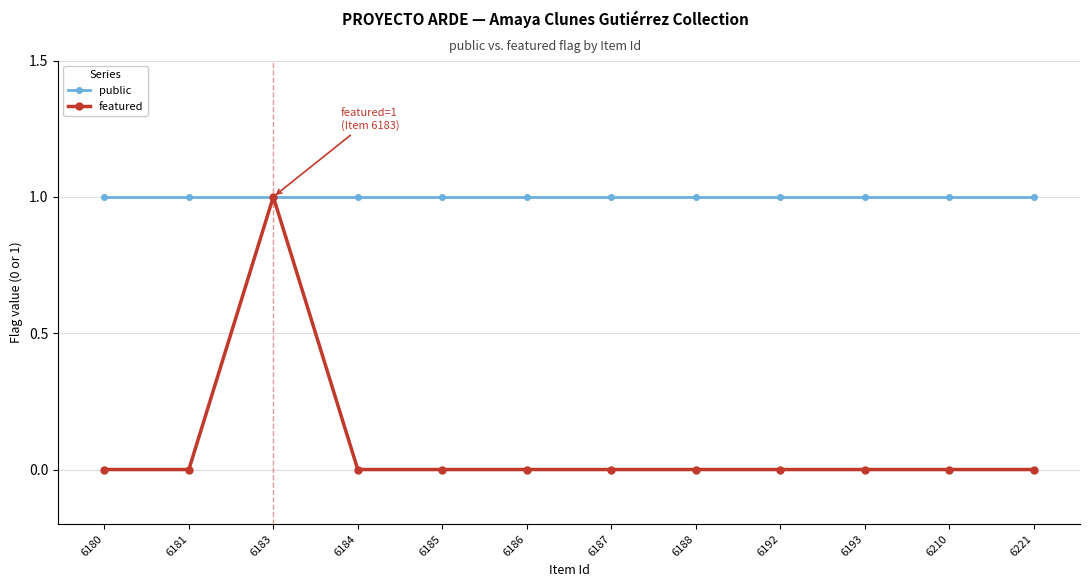

Which series has the largest total across all categories?

public